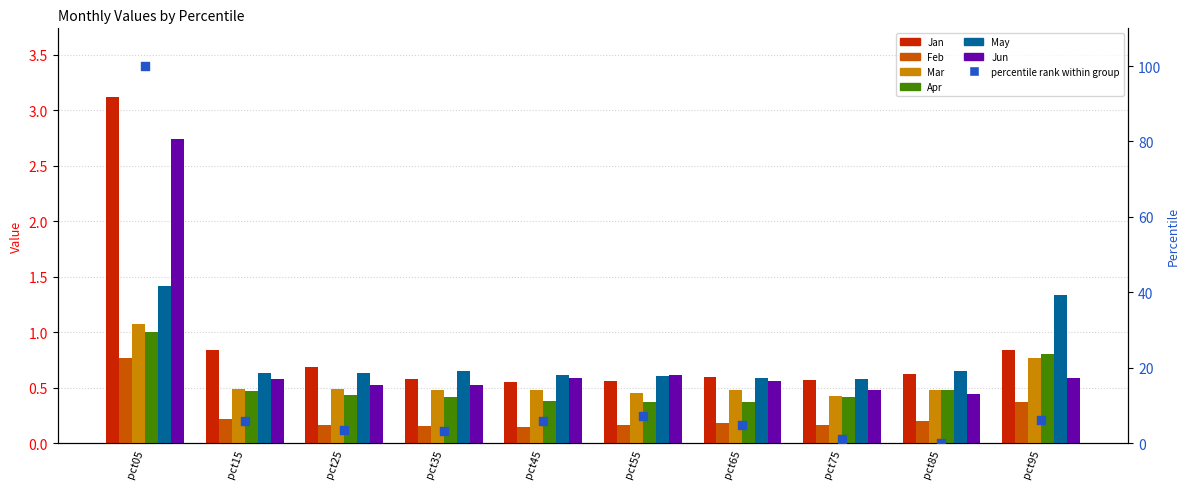

At how many categories does at least one series exceed 2?

1